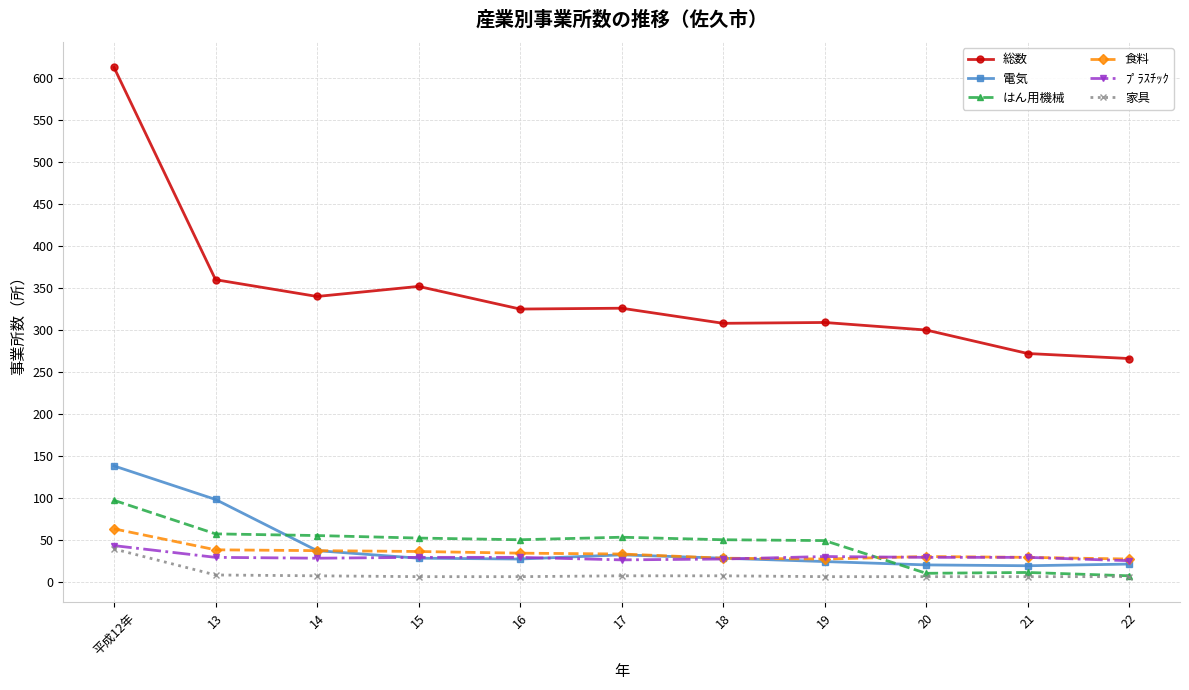

Is the value of 家具 at 17 greater than the value of ﾌﾟﾗｽﾁｯｸ at 22?

No